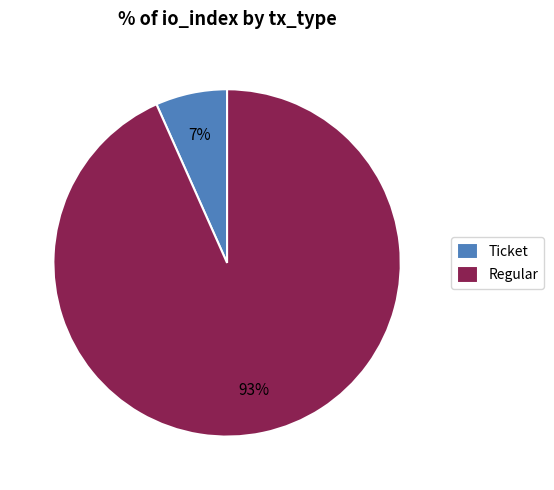

How many segments does this pie chart have?

2